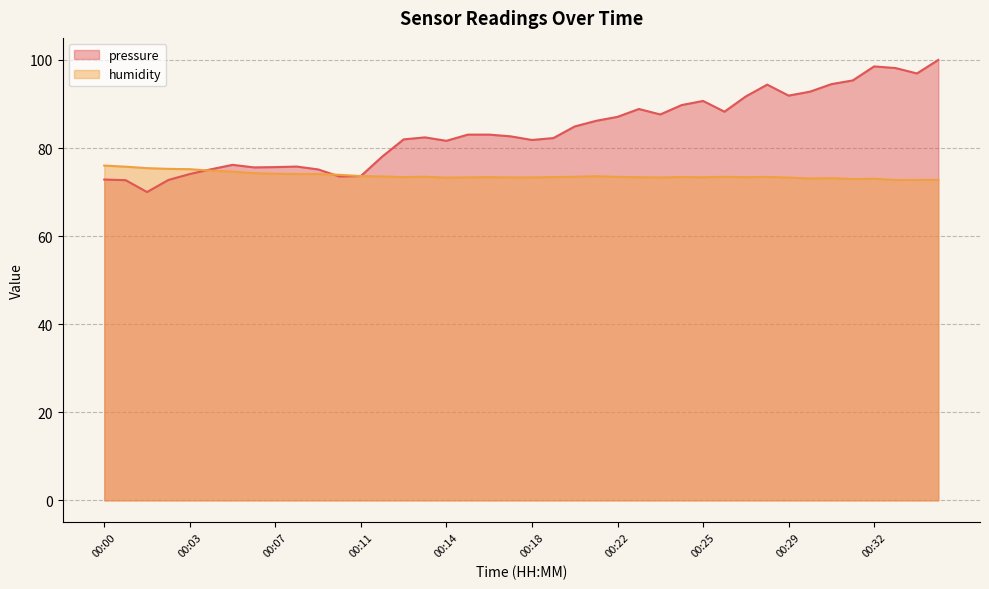

Reading right to left, transcribe all the data shown in this chart.

pressure: 100.0	96.9	98.1	98.5	95.3	94.5	92.8	91.9	94.4	91.7	88.2	90.7	89.7	87.6	88.9	87.1	86.2	84.9	82.3	81.8	82.6	83.0	83.0	81.6	82.4	82.0	78.1	73.6	73.5	75.1	75.8	75.7	75.6	76.2	75.2	74.1	72.7	70.0	72.7	72.8
humidity: 72.8	72.8	72.7	73.0	73.0	73.2	73.1	73.3	73.4	73.4	73.5	73.3	73.4	73.3	73.4	73.4	73.6	73.5	73.4	73.3	73.3	73.4	73.3	73.3	73.5	73.4	73.5	73.6	73.9	74.1	74.1	74.2	74.3	74.6	74.8	75.2	75.3	75.4	75.8	76.0